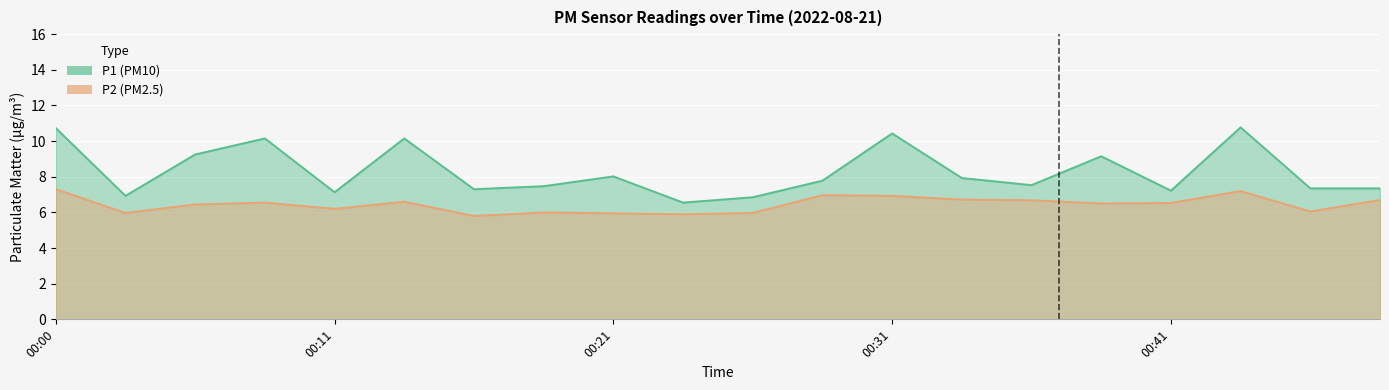

What is the greatest value displayed?

10.8